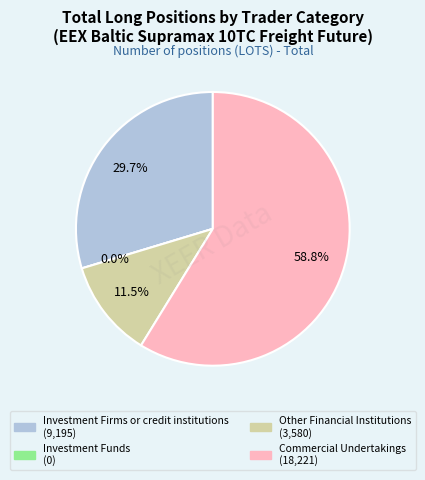

To the nearest percent, what portion does Commercial Undertakings represent?

59%